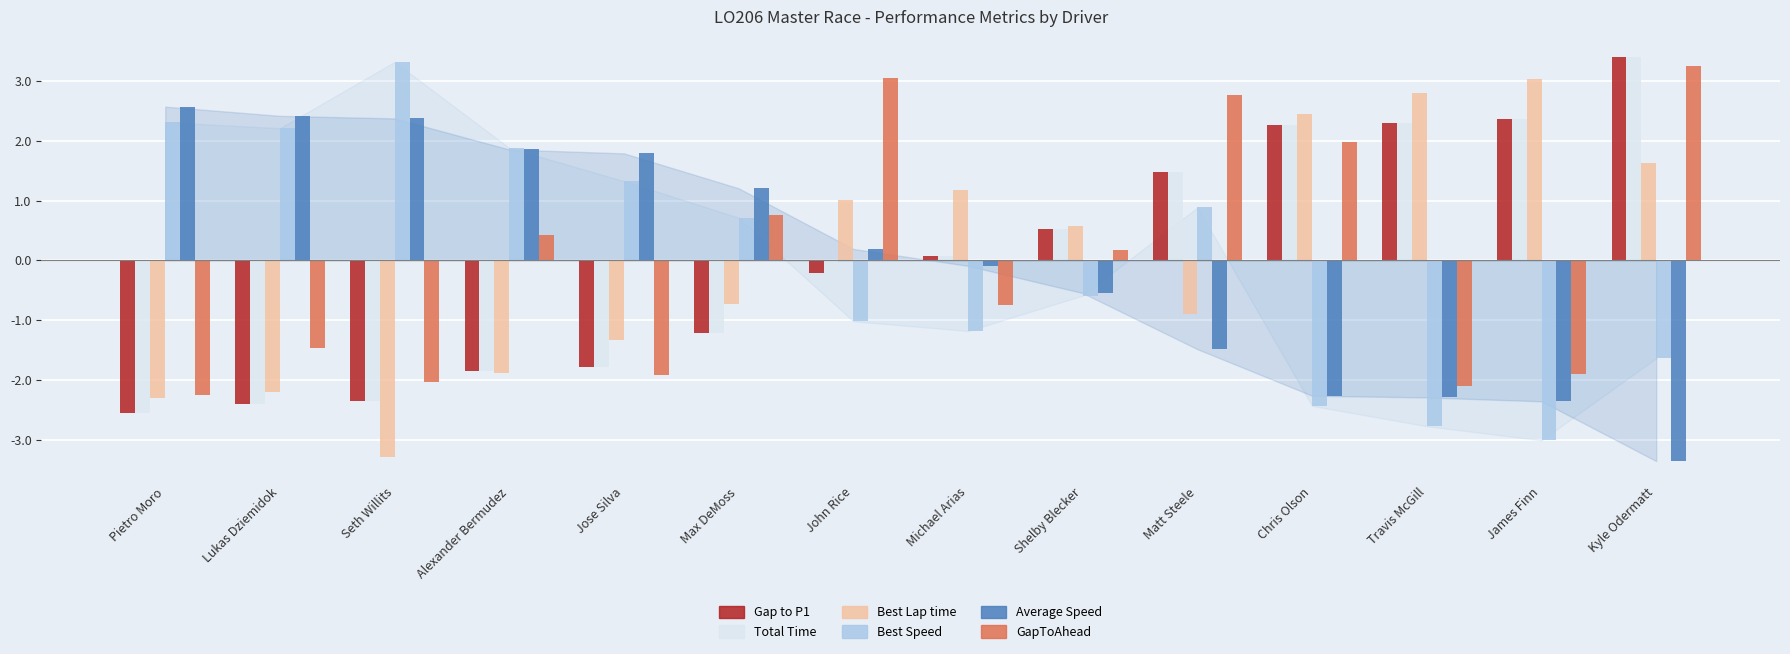

Reading left to right, transcribe all the data shown in this chart.

Gap to P1: -2.5	-2.4	-2.4	-1.9	-1.8	-1.2	-0.2	0.1	0.5	1.5	2.3	2.3	2.4	3.4
Total Time: -2.5	-2.4	-2.4	-1.9	-1.8	-1.2	-0.2	0.1	0.5	1.5	2.3	2.3	2.4	3.4
Best Lap time: -2.3	-2.2	-3.3	-1.9	-1.3	-0.7	1.0	1.2	0.6	-0.9	2.4	2.8	3.0	1.6
Best Speed: 2.3	2.2	3.3	1.9	1.3	0.7	-1.0	-1.2	-0.6	0.9	-2.4	-2.8	-3.0	-1.6
Average Speed: 2.6	2.4	2.4	1.9	1.8	1.2	0.2	-0.1	-0.5	-1.5	-2.3	-2.3	-2.4	-3.4
GapToAhead: -2.3	-1.5	-2.0	0.4	-1.9	0.8	3.1	-0.7	0.2	2.8	2.0	-2.1	-1.9	3.3